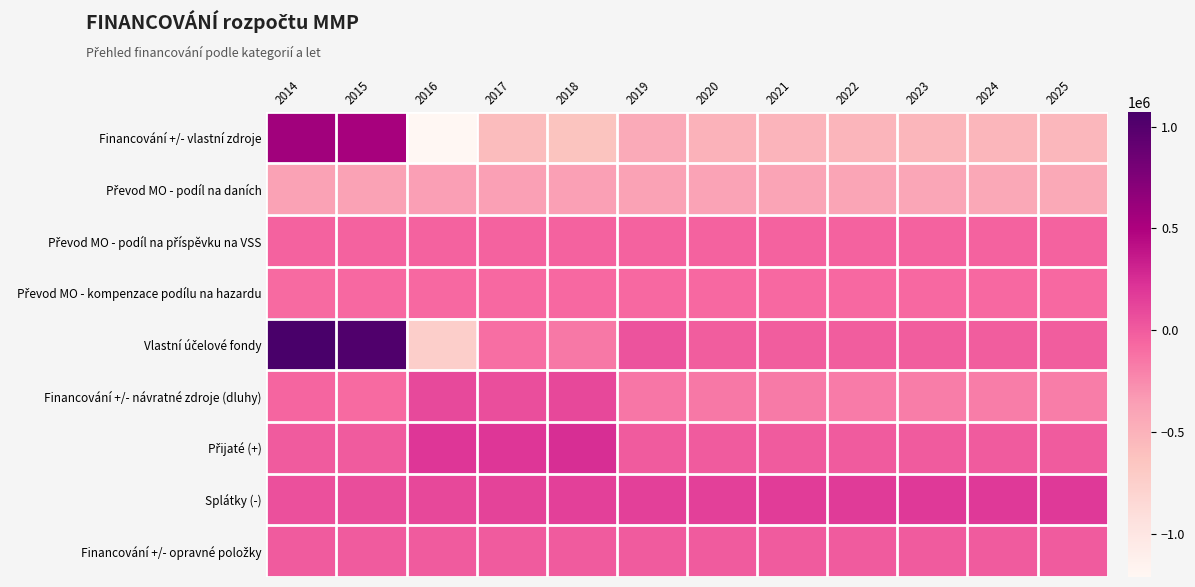

Which series has the largest total across all categories?

Splátky (-)